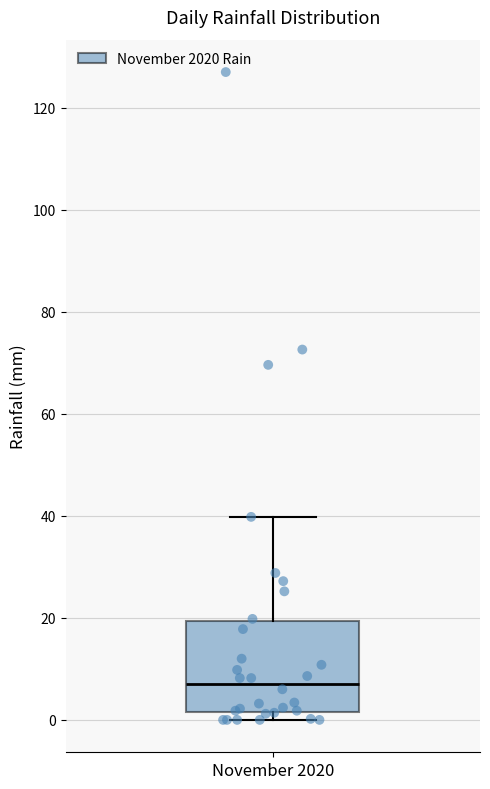

Transcribe this box plot: give where the median line is, the range the box spans, and where the two whiskers end, as read against the y-axis. The values are not printed on the chart, so give them approximately, as read against the axis.

median 8, box 2 to 20, whiskers 0 to 40